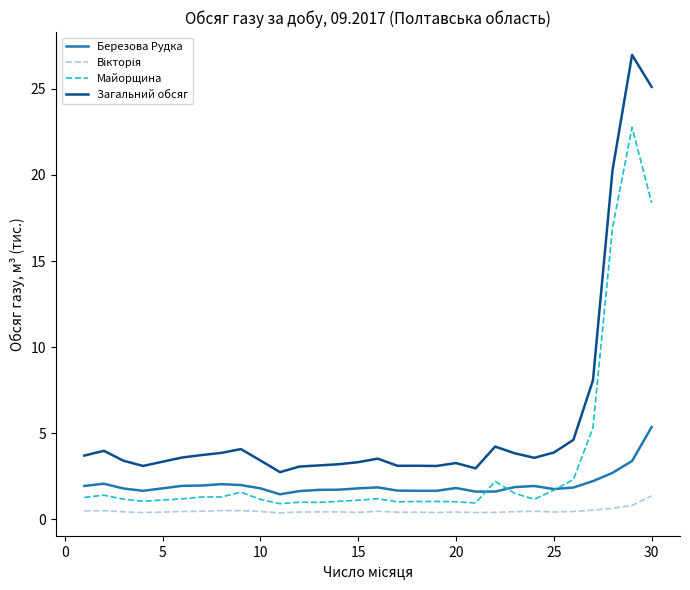

Which series has the largest total across all categories?

Загальний обсяг